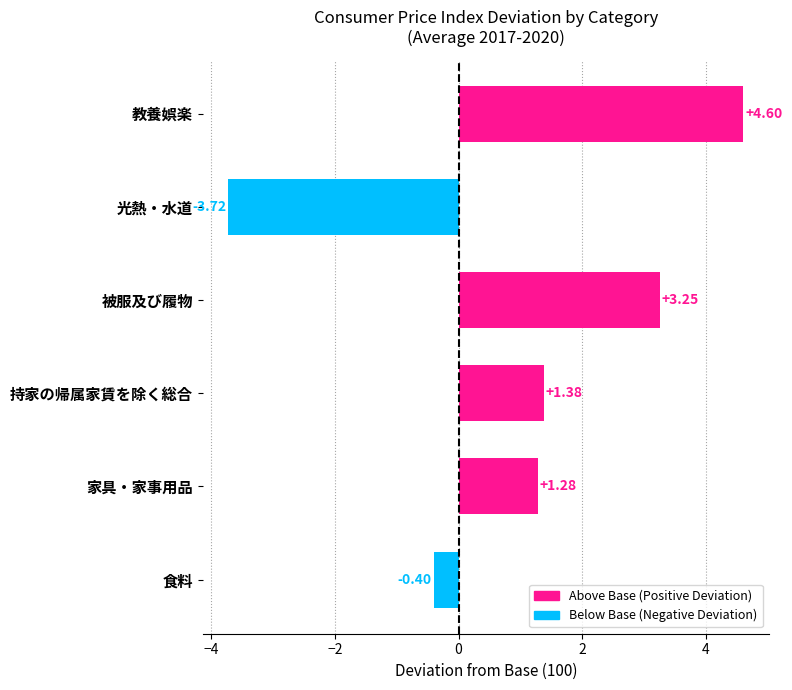

Rank the categories by value from lowest to highest.

光熱・水道, 食料, 家具・家事用品, 持家の帰属家賃を除く総合, 被服及び履物, 教養娯楽